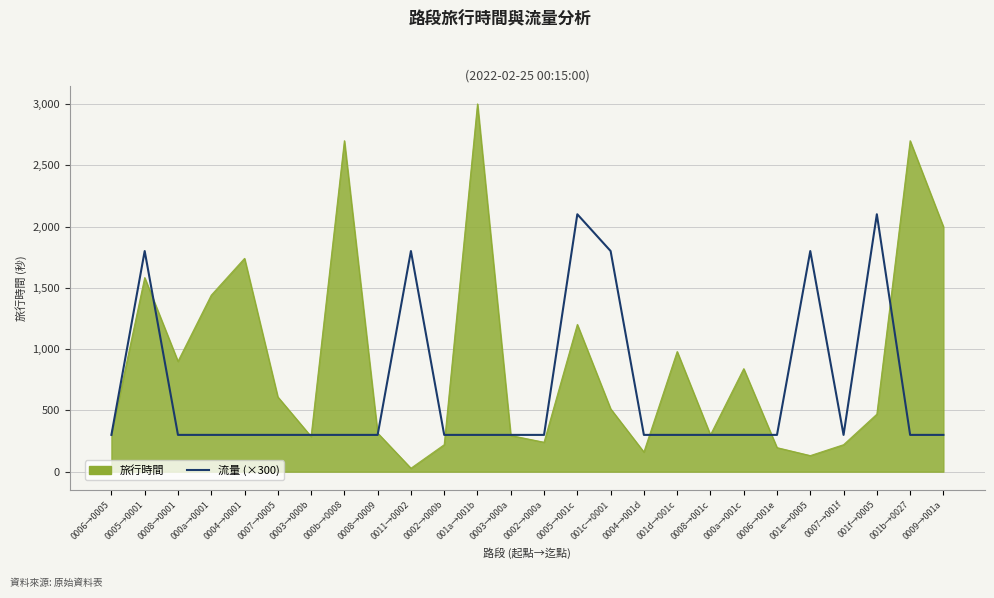

At 0004→0001, list the series in order from largest to smallest.

旅行時間, 流量 (×300)